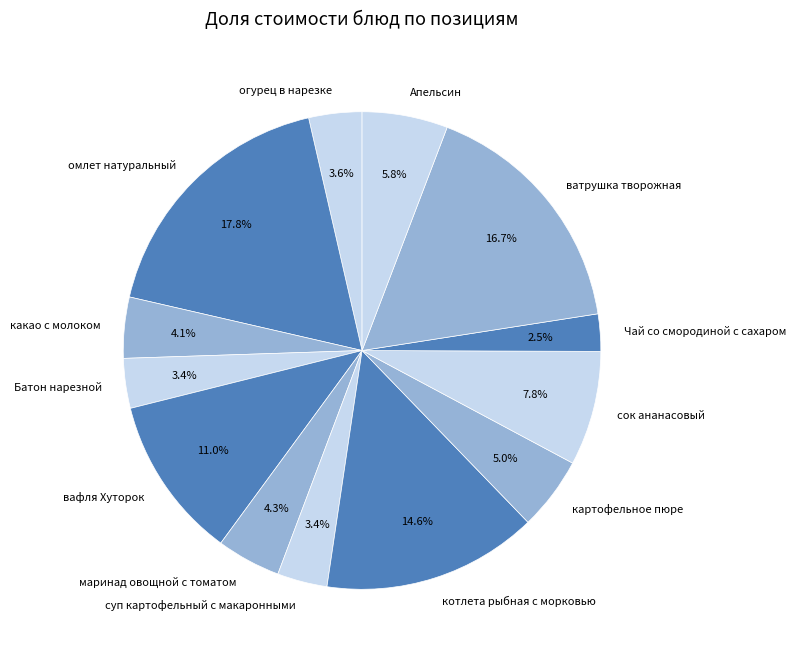

Combined, do суп картофельный с макаронными and Батон нарезной account for over 50%?

No